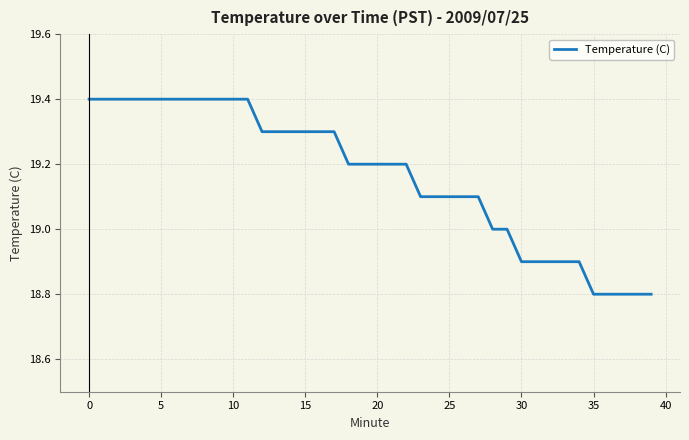

What is the difference between the maximum and minimum values?

0.6